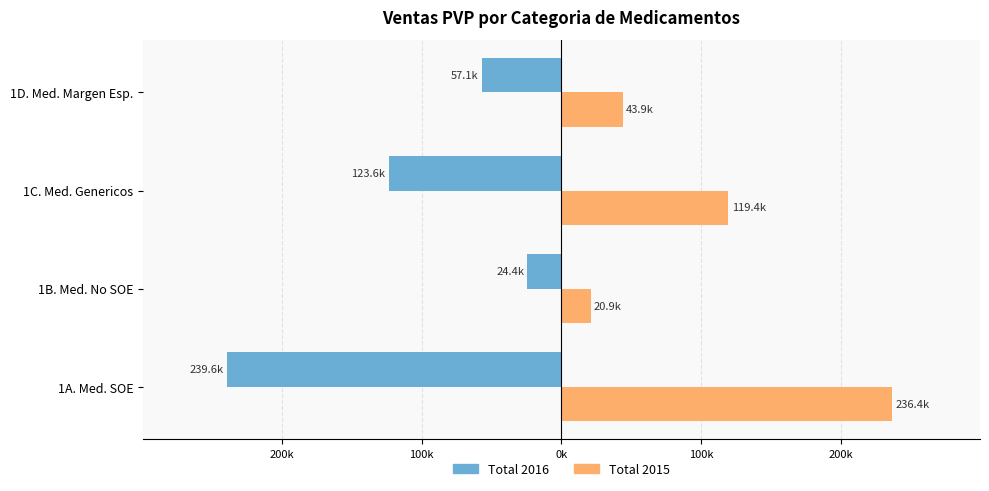

What are all the series names shown in the legend?

Total 2016, Total 2015